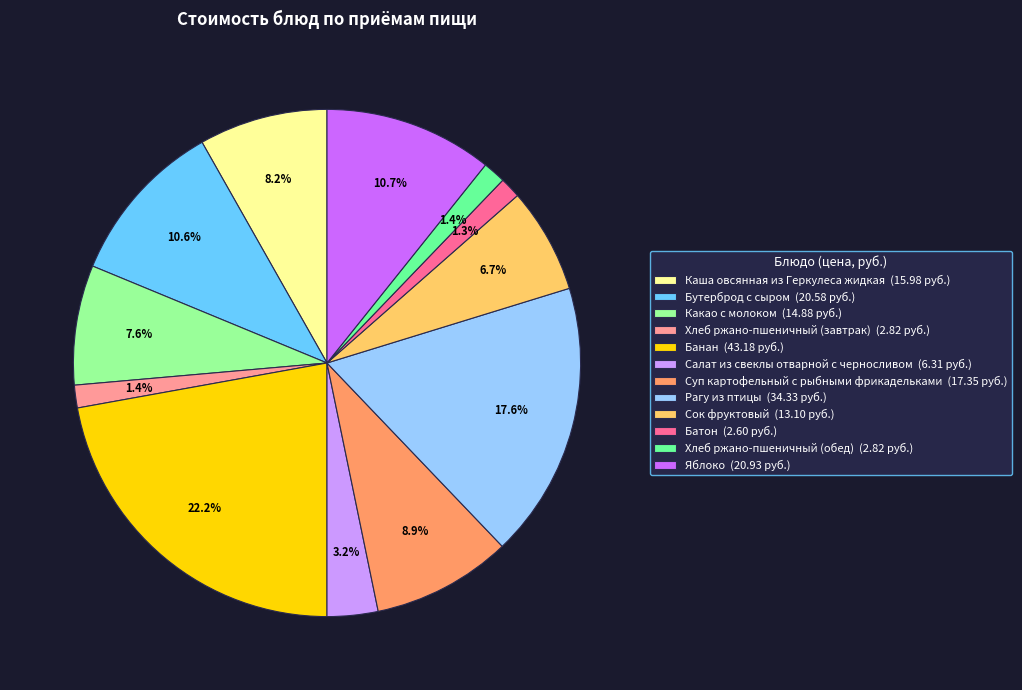

To the nearest percent, what is the combined percentage of Хлеб ржано-пшеничный (завтрак) and Хлеб ржано-пшеничный (обед)?

3%